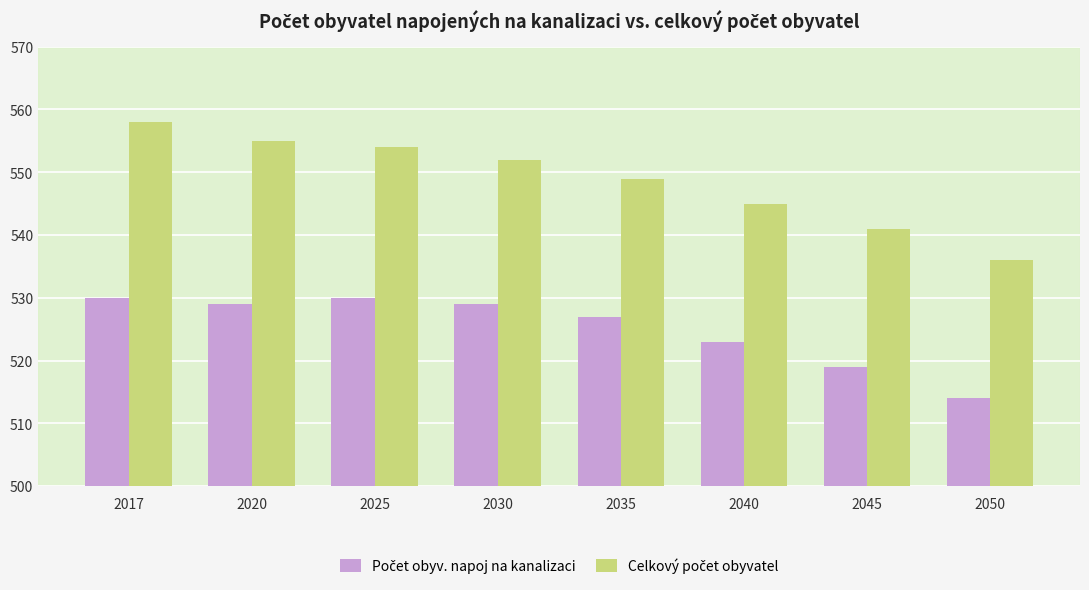

What is the spread (max minus min) of values at 2050?

22